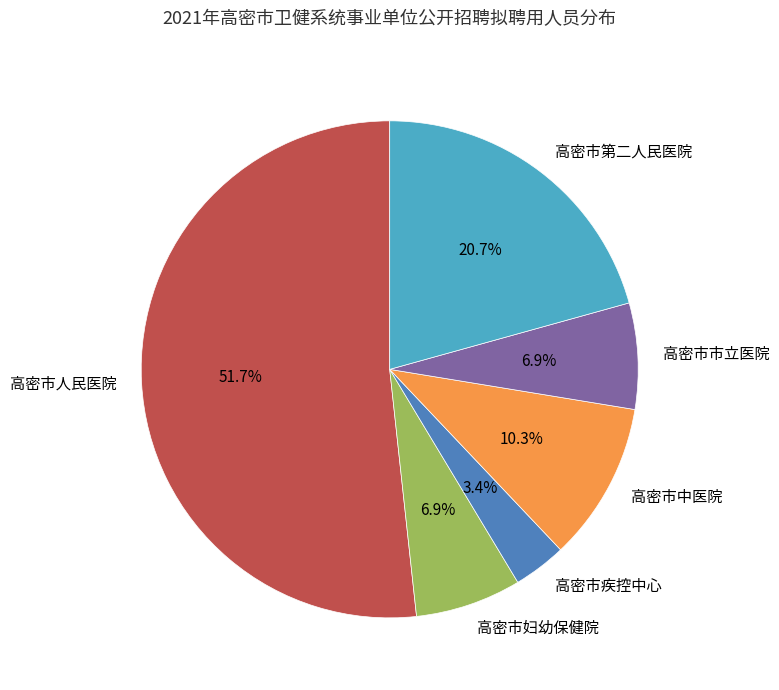

What is the smallest slice in the pie chart?

高密市疾控中心